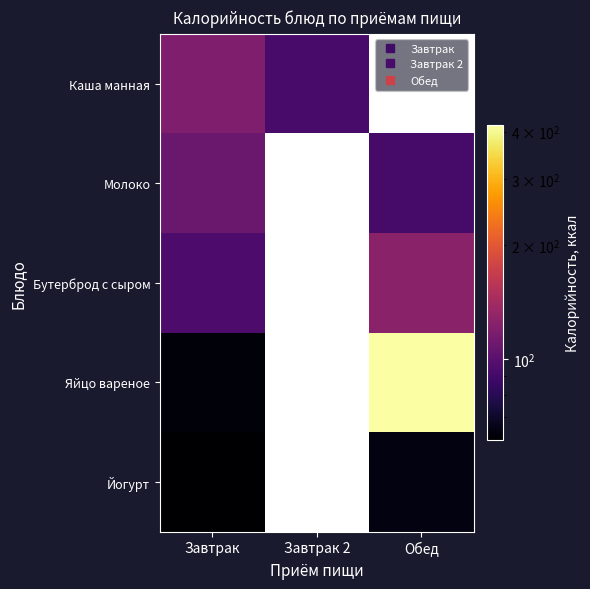

How many positive values does the Йогурт series have?

2